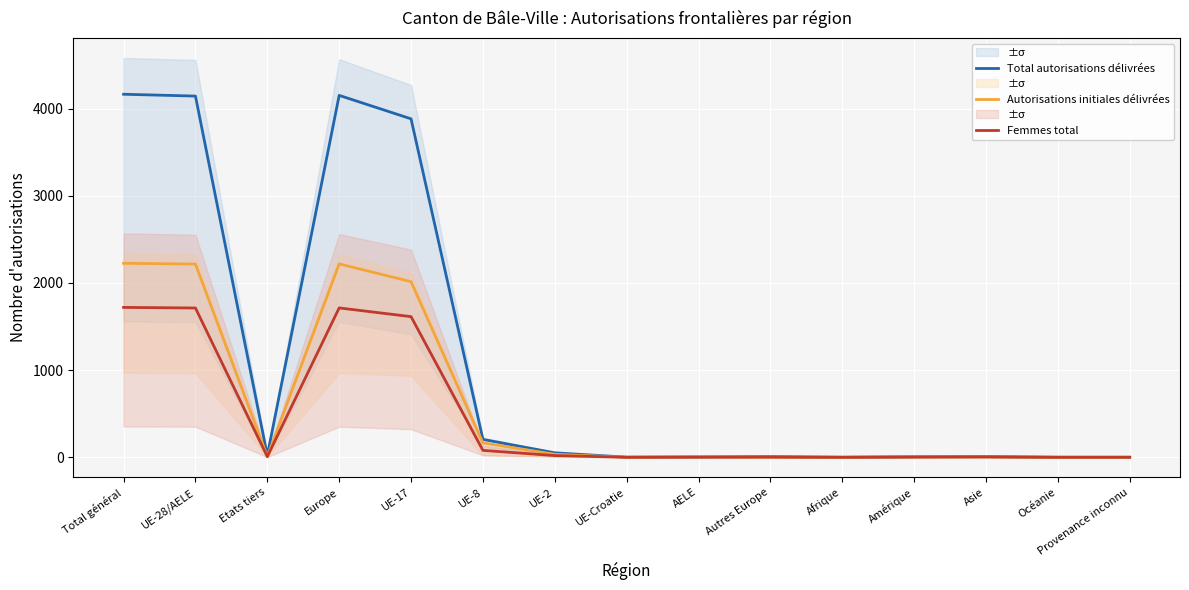

True or false: Total autorisations délivrées and Autorisations initiales délivrées cross at least once.

False